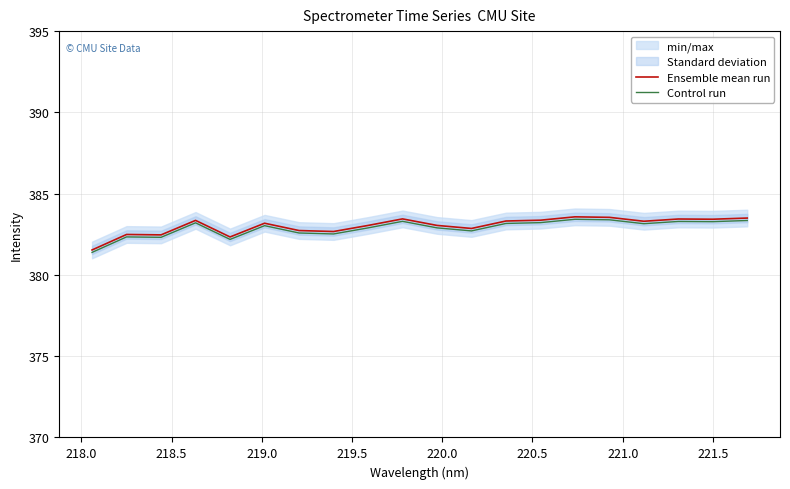

Does the chart display data point markers on the line(s)?

No